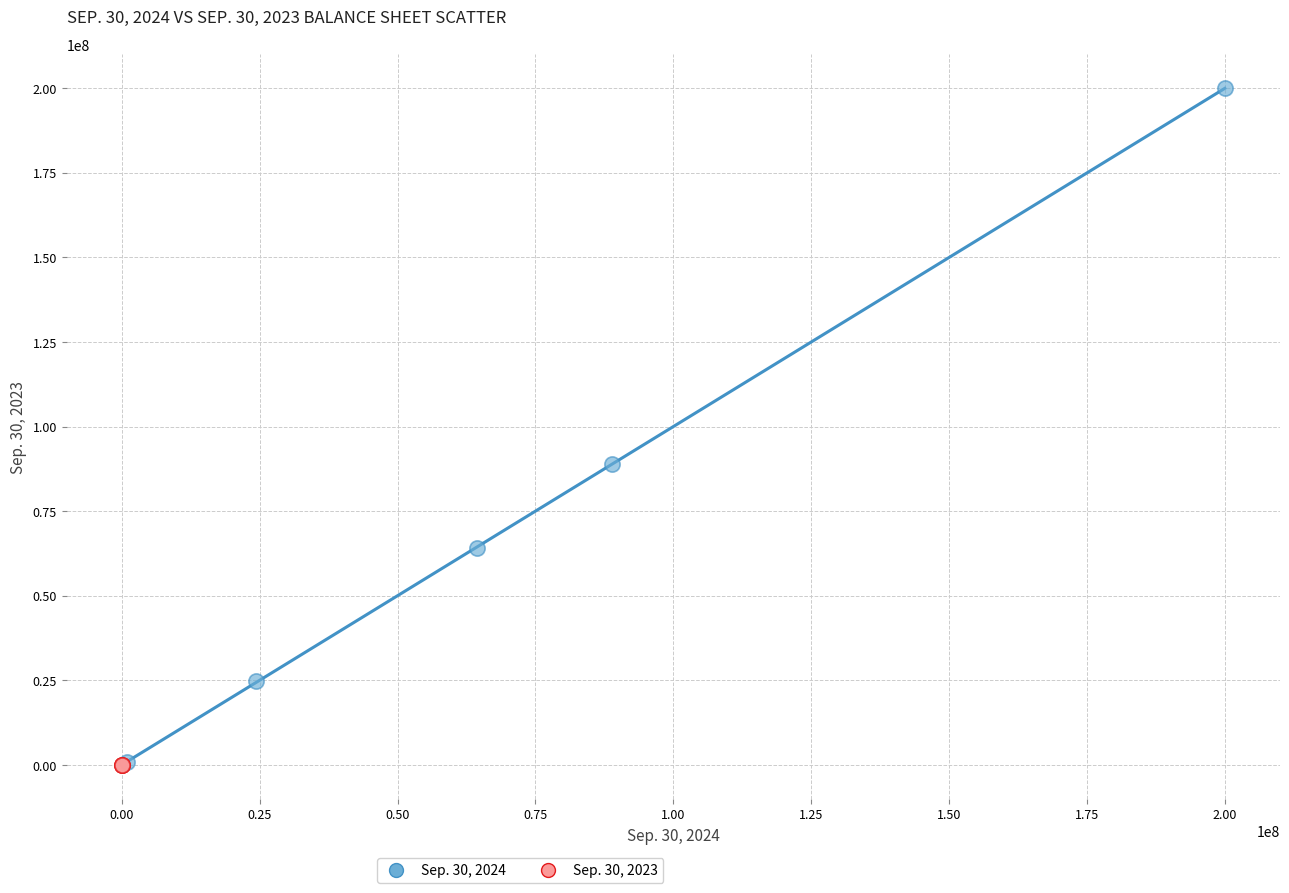

Which series reaches the maximum Y coordinate?

Sep. 30, 2024